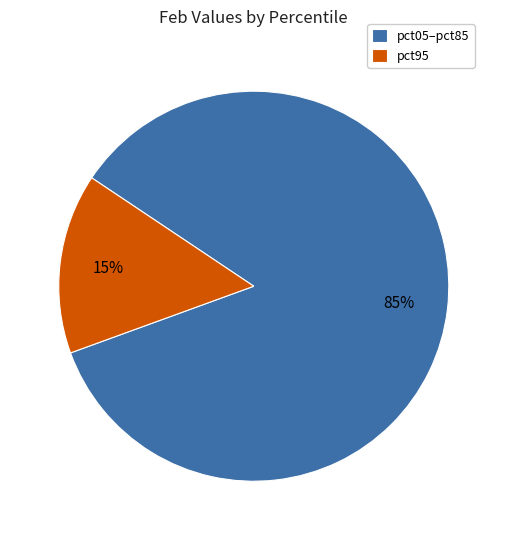

What percentage is the pct95 slice, to the nearest percent?

15%